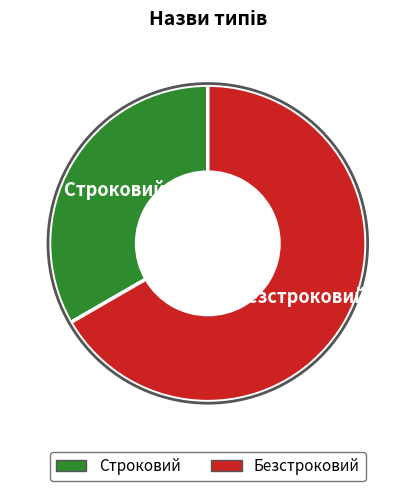

The Безстроковий slice represents 67% of the pie. True or false?

True